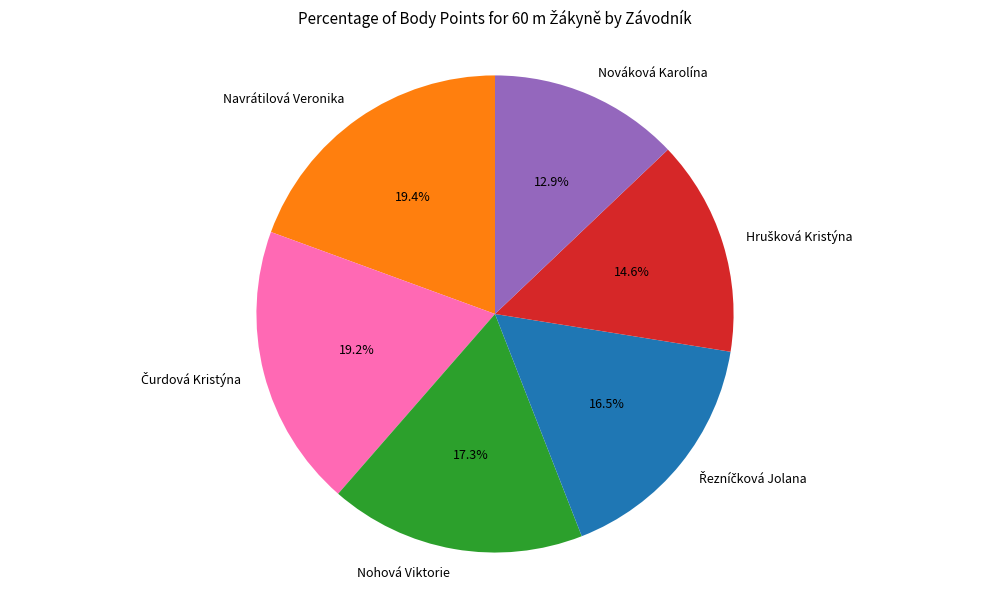

How many slices are in this pie chart?

6